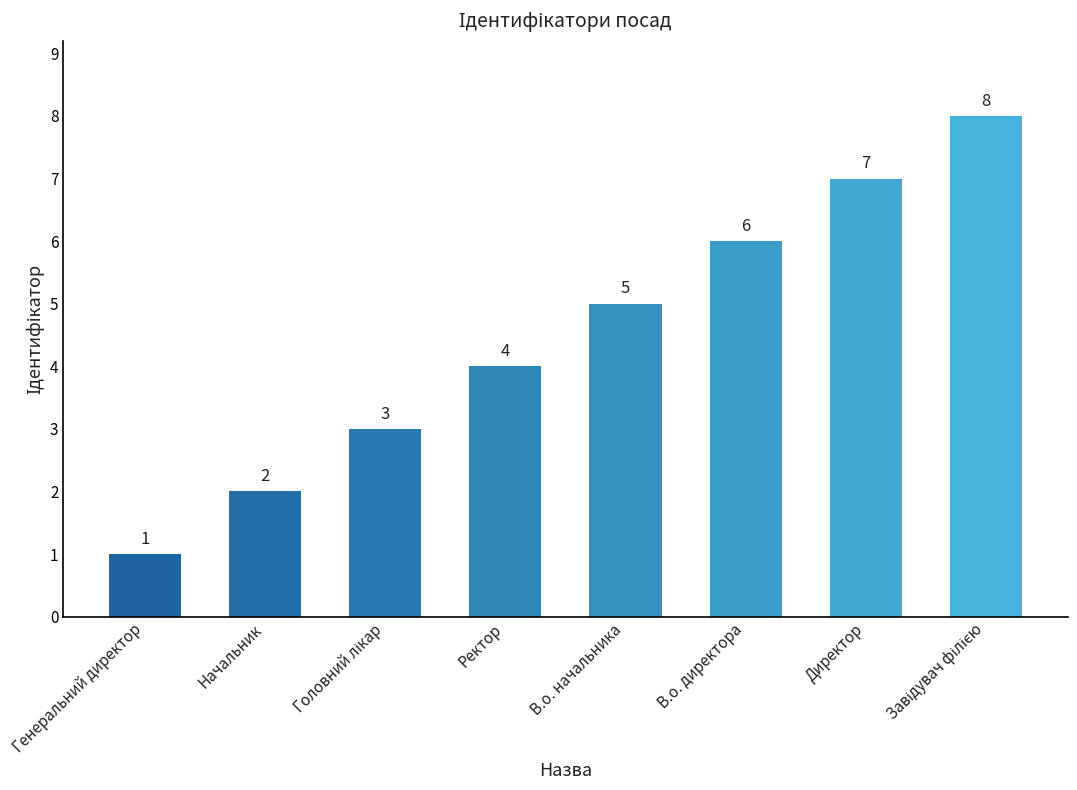

The chart shows a value of 1 at В.о. начальника. True or false?

False